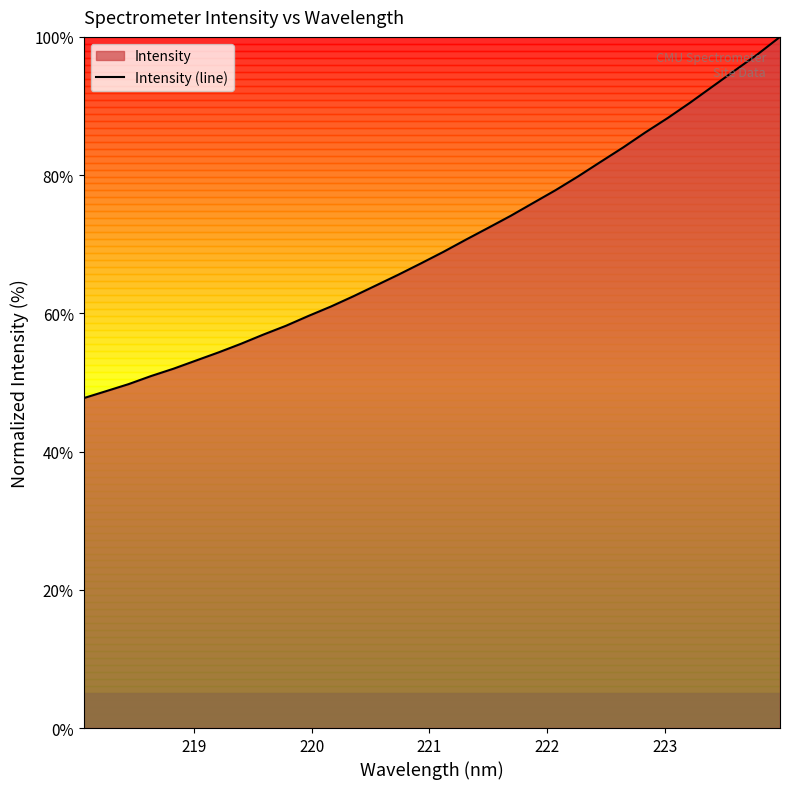

Reading right to left, list all the values displayed in this chart.

100.0	97.5	95.2	92.8	90.5	88.3	86.2	84.0	81.9	79.8	77.8	76.0	74.1	72.4	70.6	68.9	67.2	65.6	64.0	62.5	61.0	59.6	58.2	56.9	55.6	54.3	53.2	52.0	50.9	49.8	48.7	47.7